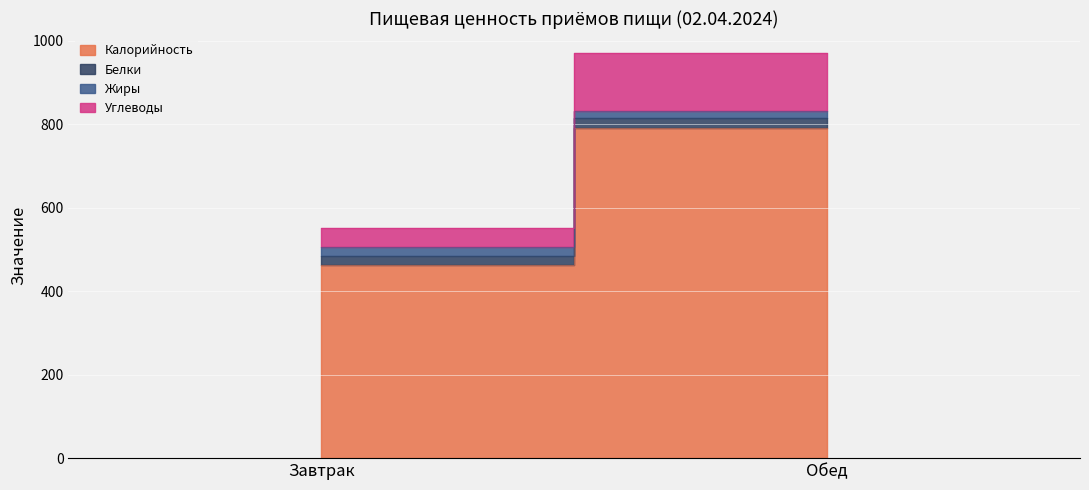

Reading right to left, extract all data points from this chart.

Калорийность: Обед=791.9	Завтрак=462.5
Белки: Обед=23.9	Завтрак=22.6
Жиры: Обед=16.4	Завтрак=20.7
Углеводы: Обед=137.5	Завтрак=46.6